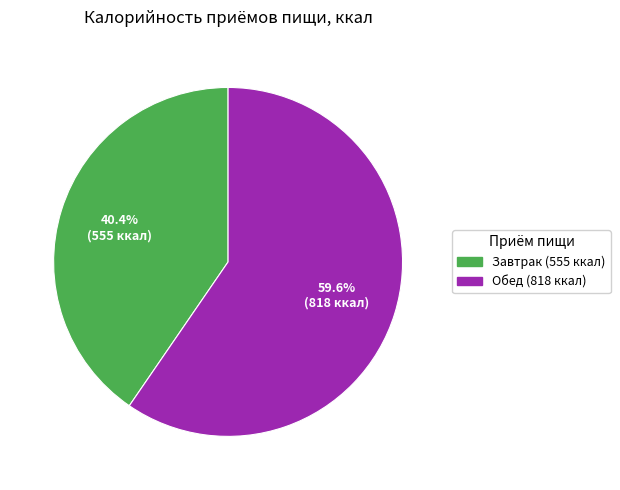

Which slice is the largest?

Обед (818 ккал)